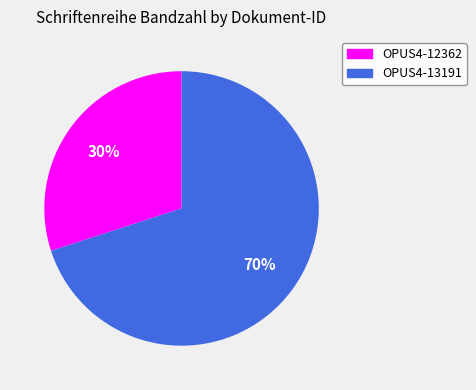

To the nearest percent, what is the average slice percentage?

50%